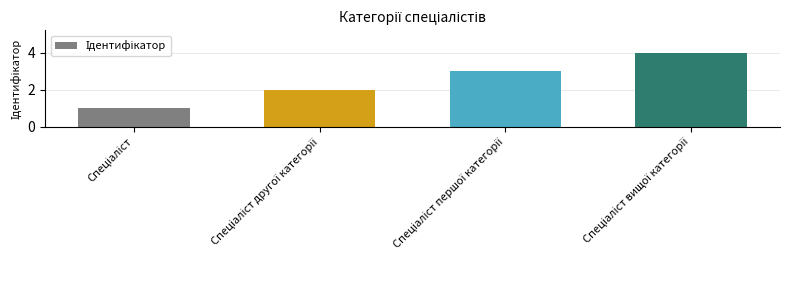

What is the maximum value shown in the chart?

4